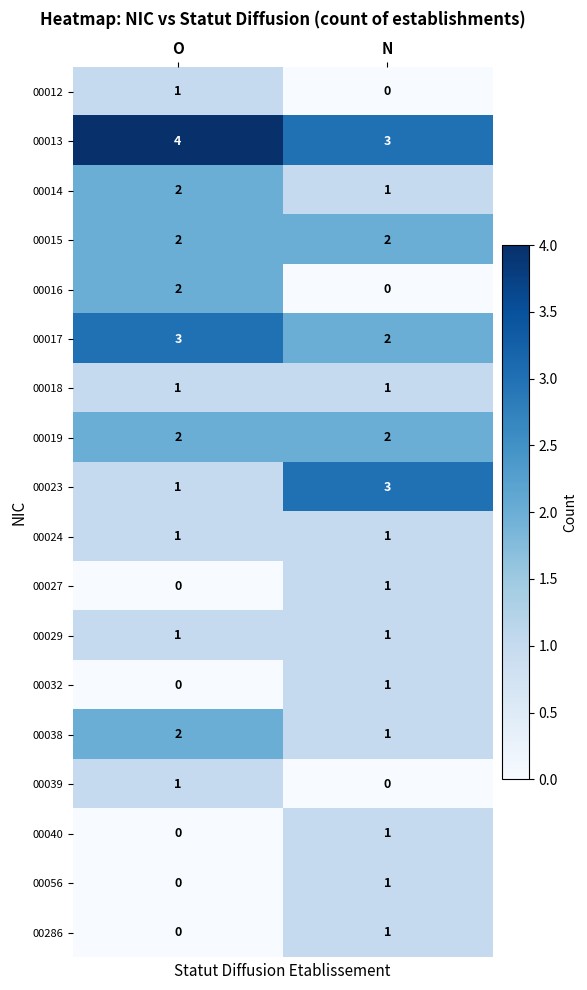

Which category has the lowest value in the 00286 series?

O